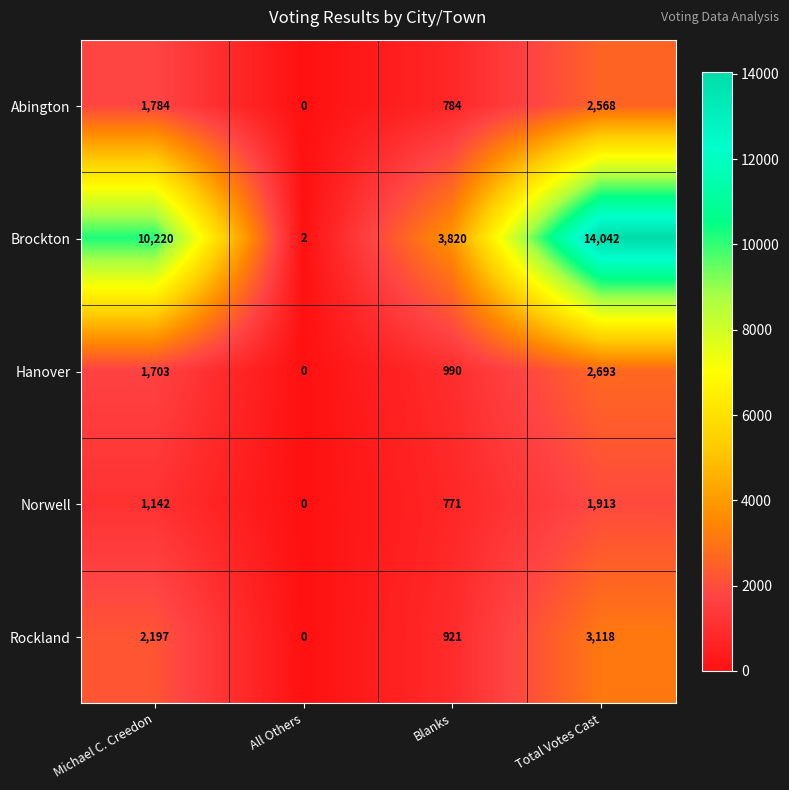

What is the total value across all series at Michael C. Creedon?

17046